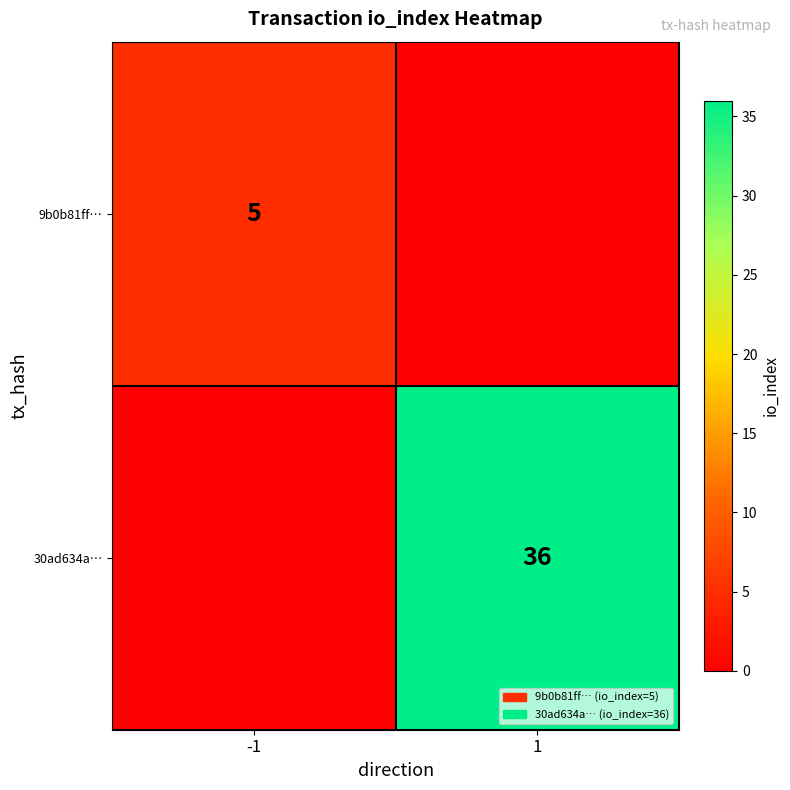

The 9b0b81ff… series shows 1 at -1. True or false?

False